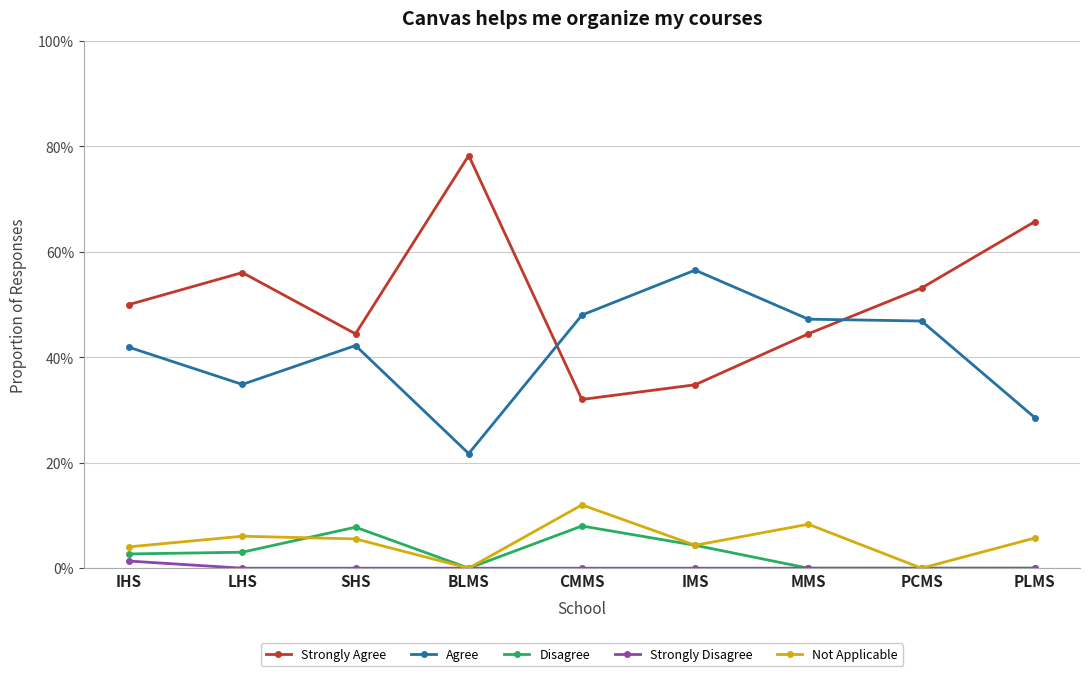

Is this an area chart (filled region under the line)?

No